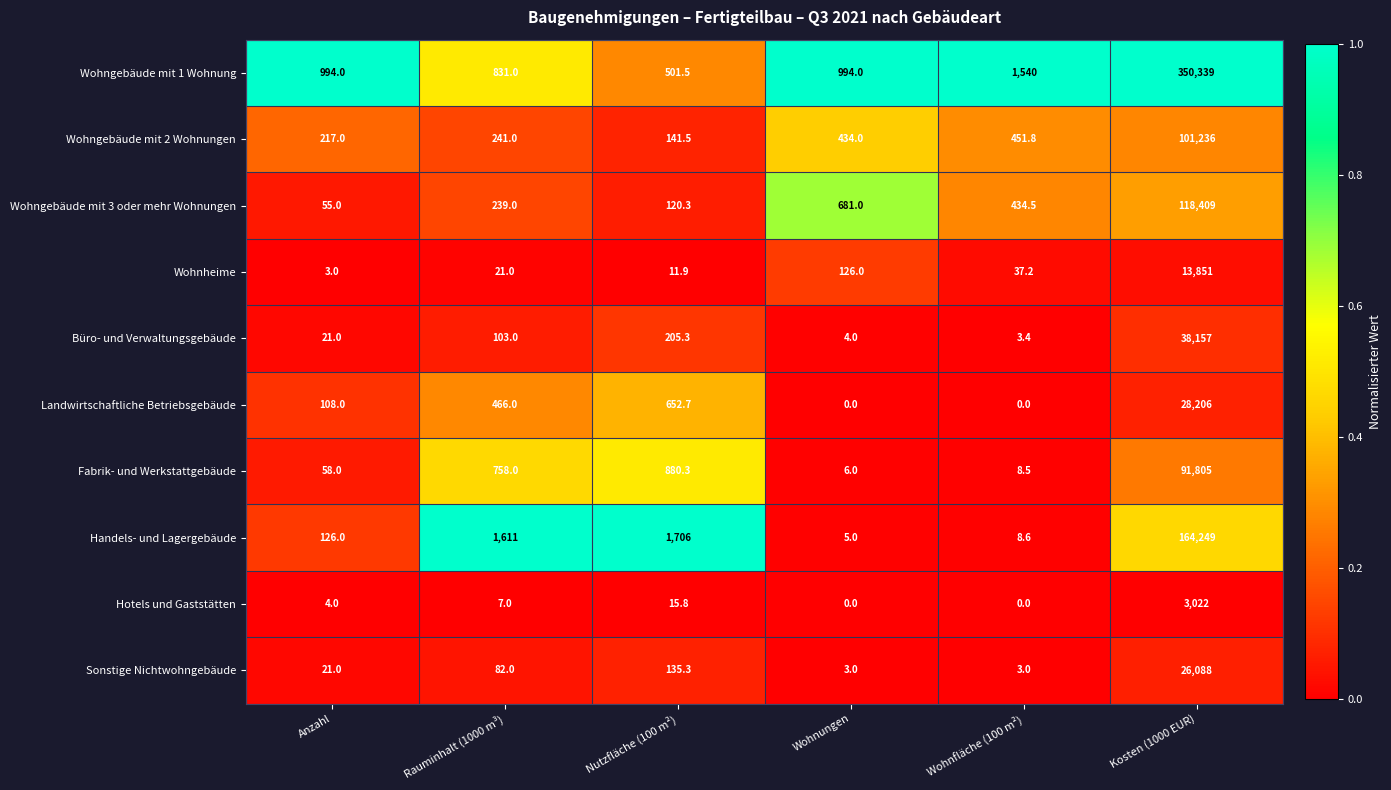

What is the maximum value shown in the chart?

350339.0